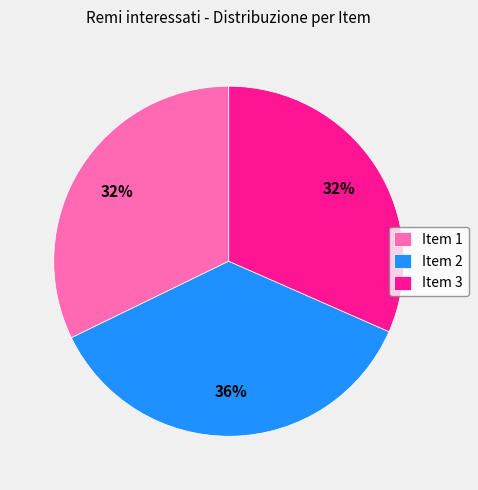

Is there any slice that represents more than half of the pie?

No